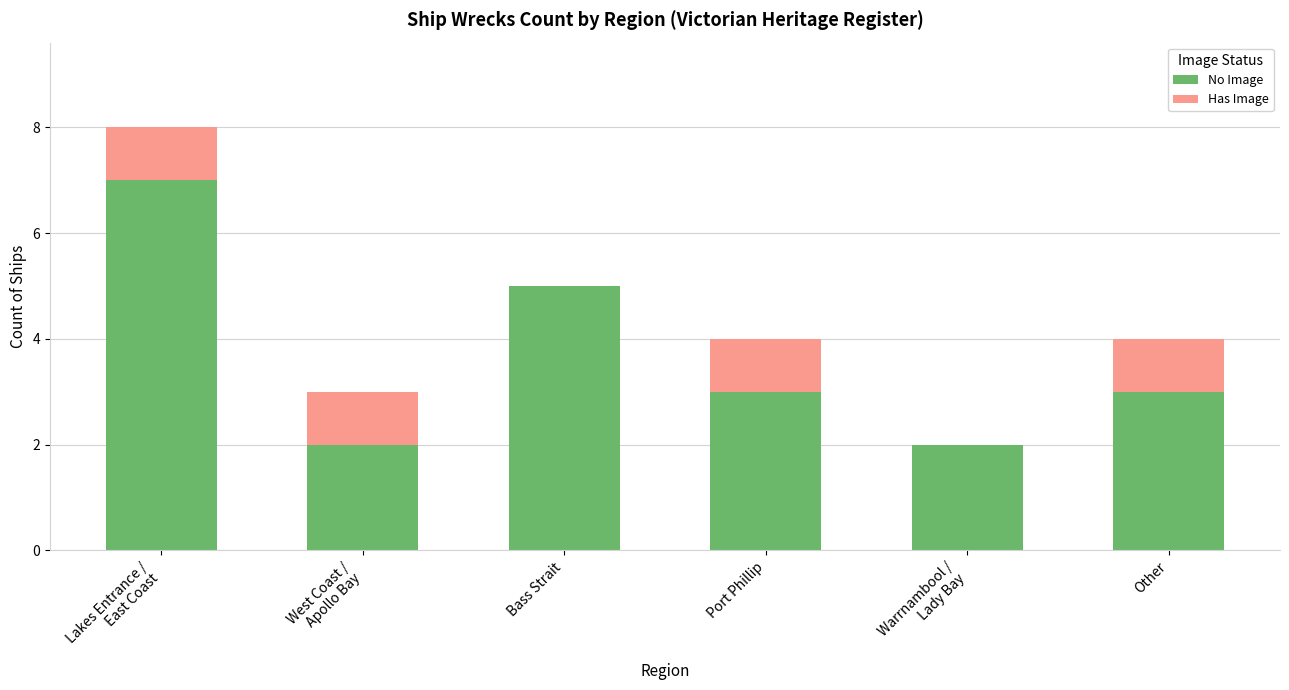

What is the highest value of the No Image series?

7